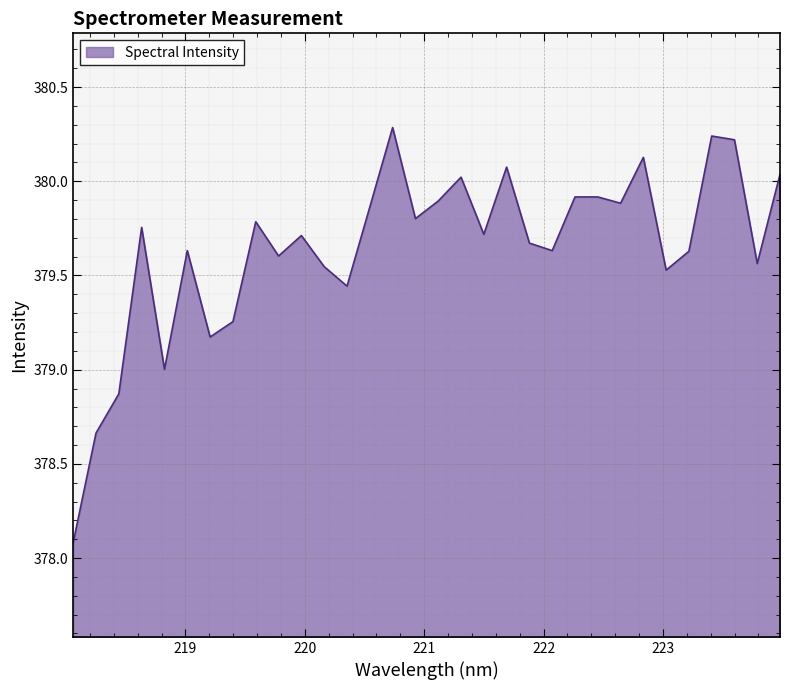

What is the smallest value displayed?

378.1